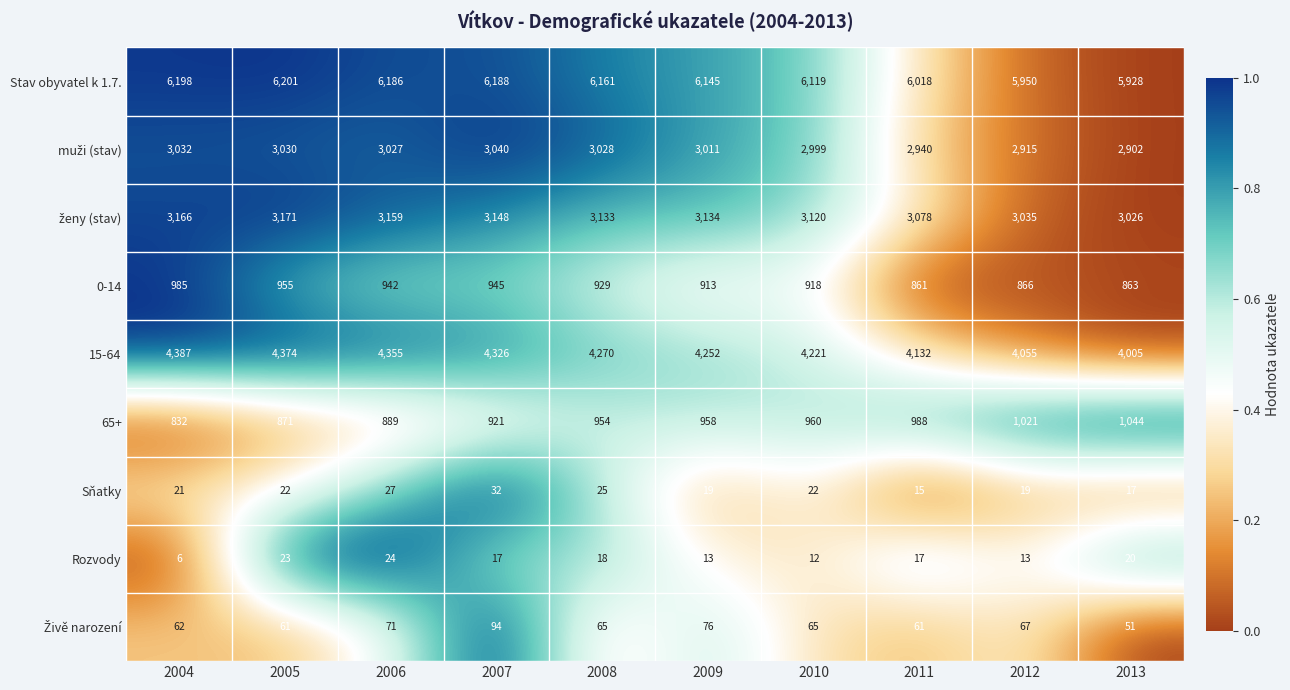

What value does the 0-14 series have at 2006?

942